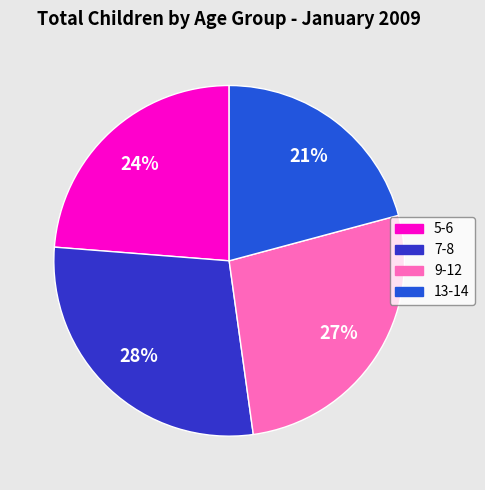

To the nearest percent, what percentage of the pie is 7-8?

28%